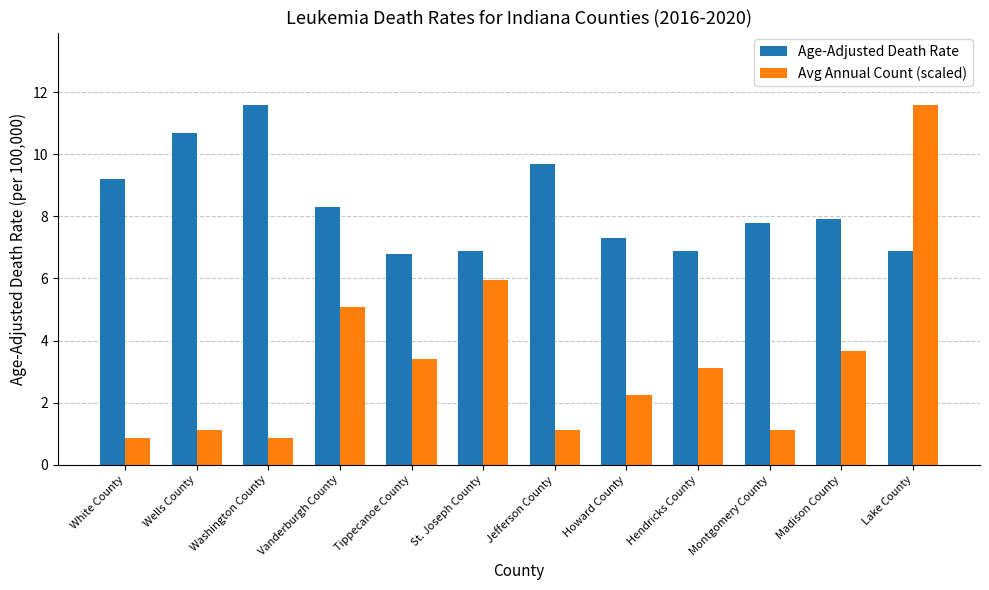

Reading left to right, what are all the values shown in this chart?

Age-Adjusted Death Rate: White County=9.2	Wells County=10.7	Washington County=11.6	Vanderburgh County=8.3	Tippecanoe County=6.8	St. Joseph County=6.9	Jefferson County=9.7	Howard County=7.3	Hendricks County=6.9	Montgomery County=7.8	Madison County=7.9	Lake County=6.9
Avg Annual Count (scaled): White County=0.8	Wells County=1.1	Washington County=0.8	Vanderburgh County=5.1	Tippecanoe County=3.4	St. Joseph County=5.9	Jefferson County=1.1	Howard County=2.3	Hendricks County=3.1	Montgomery County=1.1	Madison County=3.7	Lake County=11.6